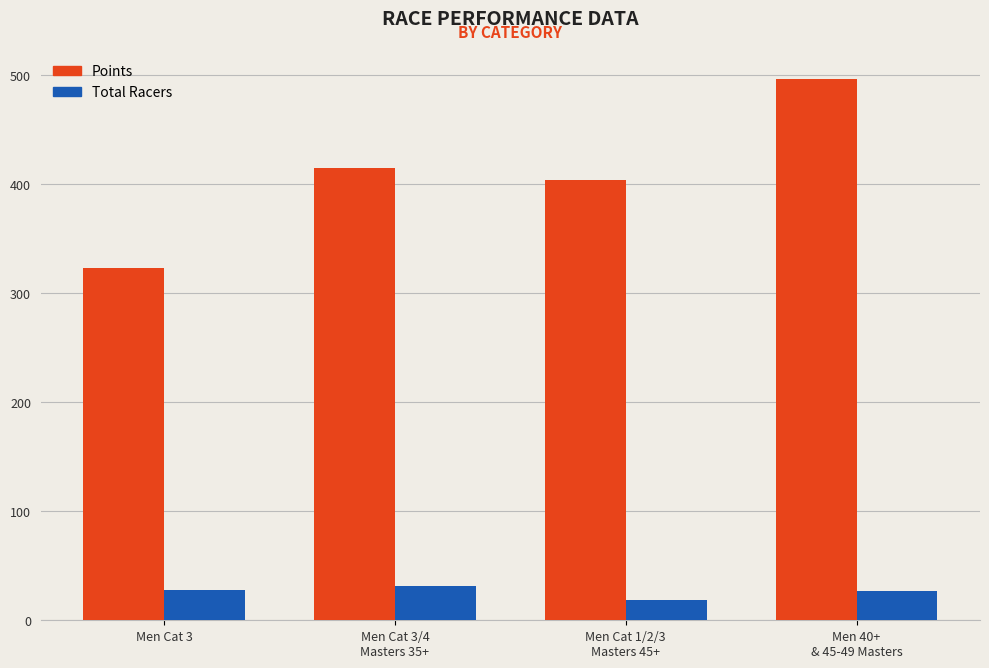

What is the highest value of the Total Racers series?

31.0